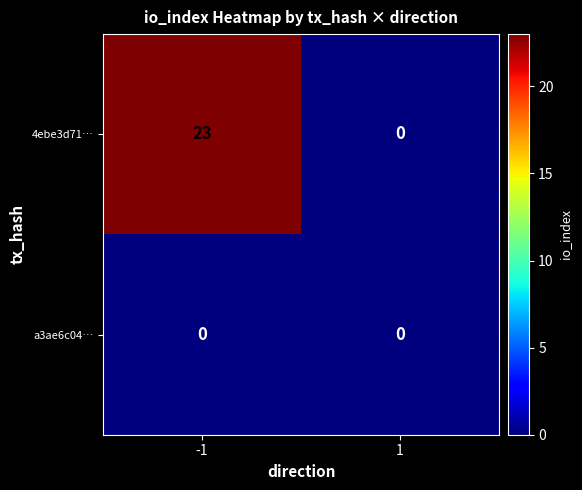

At which category is the sum across all series the highest?

-1